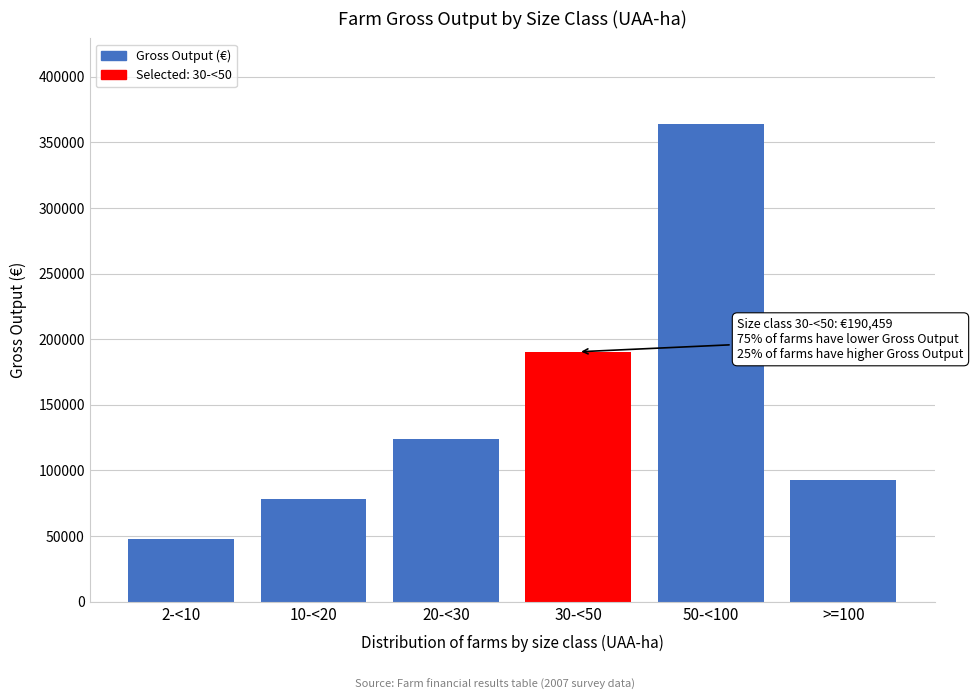

Reading left to right, what are all the values shown in this chart?

47449	77967	124025	190459	363775	92883